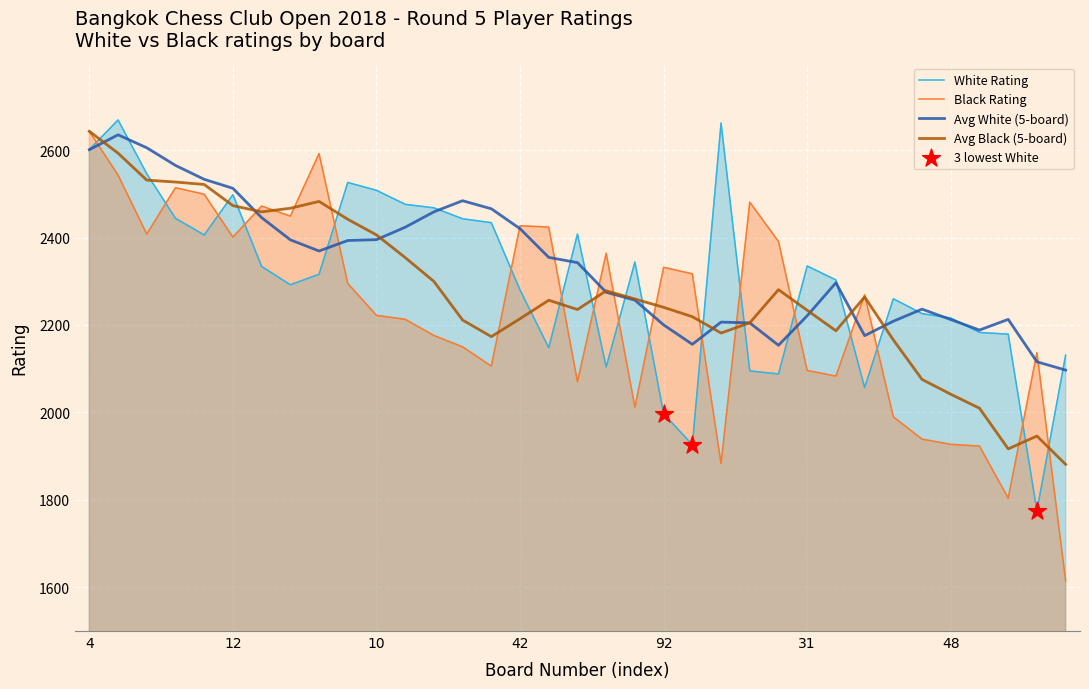

Which series has the widest spread of values?

Black Rating